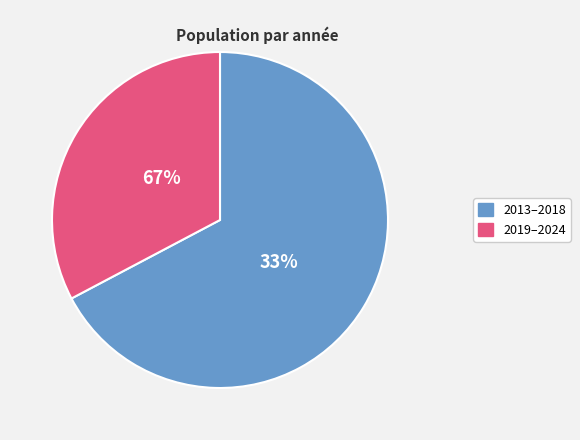

Do 2013 and 2014 together represent more than half of the pie?

No